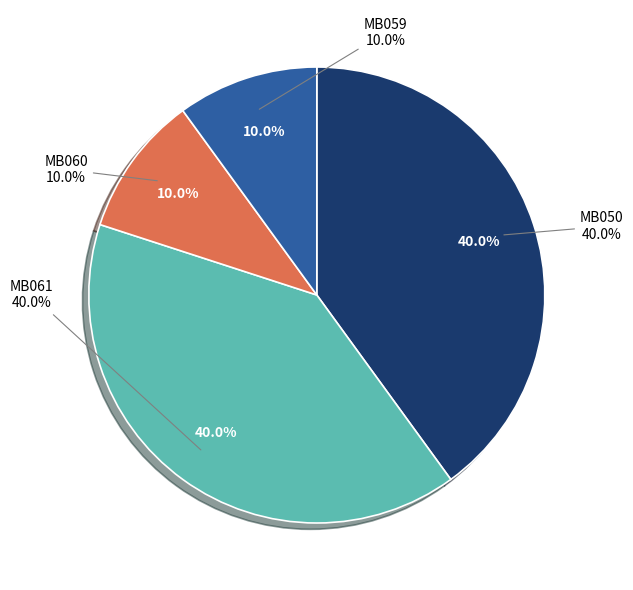

Which has a higher value, MB061 or MB050?

MB061